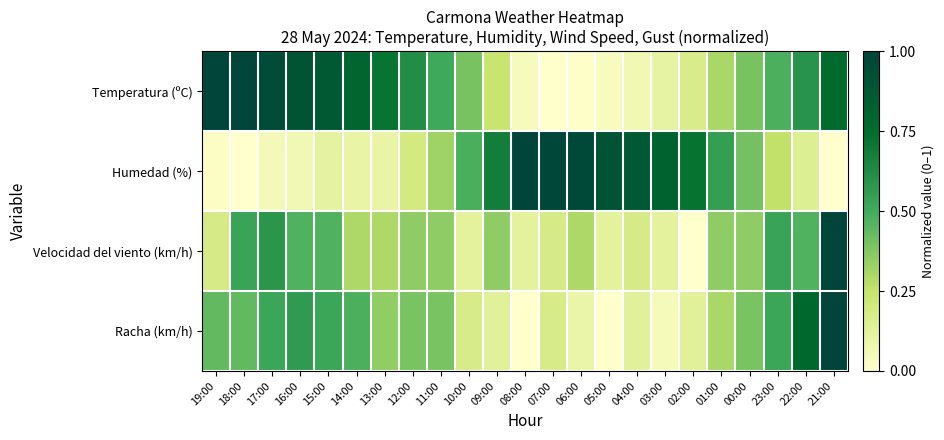

Reading right to left, transcribe all the data shown in this chart.

Temperatura (ºC): 21:00=0.8	22:00=0.6	23:00=0.5	00:00=0.4	01:00=0.3	02:00=0.2	03:00=0.1	04:00=0.1	05:00=0.0	06:00=0.0	07:00=0.0	08:00=0.0	09:00=0.2	10:00=0.4	11:00=0.5	12:00=0.6	13:00=0.7	14:00=0.8	15:00=0.9	16:00=0.9	17:00=0.9	18:00=1.0	19:00=1.0
Humedad (%): 21:00=0.0	22:00=0.1	23:00=0.3	00:00=0.4	01:00=0.5	02:00=0.7	03:00=0.8	04:00=0.9	05:00=0.9	06:00=1.0	07:00=1.0	08:00=1.0	09:00=0.7	10:00=0.5	11:00=0.3	12:00=0.2	13:00=0.1	14:00=0.1	15:00=0.1	16:00=0.1	17:00=0.0	18:00=0.0	19:00=0.0
Velocidad del viento (km/h): 21:00=1.0	22:00=0.5	23:00=0.5	00:00=0.4	01:00=0.4	02:00=0.0	03:00=0.1	04:00=0.2	05:00=0.1	06:00=0.3	07:00=0.2	08:00=0.1	09:00=0.4	10:00=0.1	11:00=0.4	12:00=0.4	13:00=0.3	14:00=0.3	15:00=0.5	16:00=0.5	17:00=0.6	18:00=0.5	19:00=0.2
Racha (km/h): 21:00=1.0	22:00=0.8	23:00=0.5	00:00=0.4	01:00=0.3	02:00=0.1	03:00=0.0	04:00=0.1	05:00=0.0	06:00=0.1	07:00=0.2	08:00=0.0	09:00=0.1	10:00=0.2	11:00=0.4	12:00=0.4	13:00=0.3	14:00=0.5	15:00=0.5	16:00=0.6	17:00=0.5	18:00=0.4	19:00=0.4